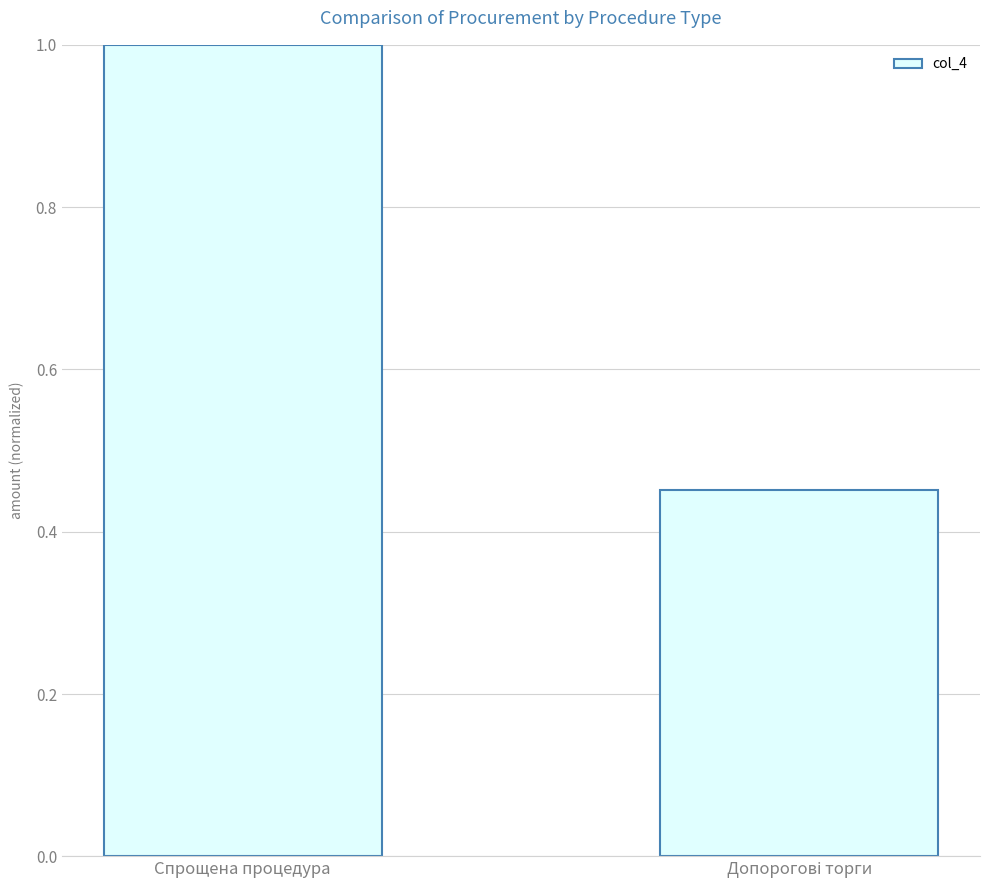

Is it true that the value at Спрощена процедура is 1.4?

False